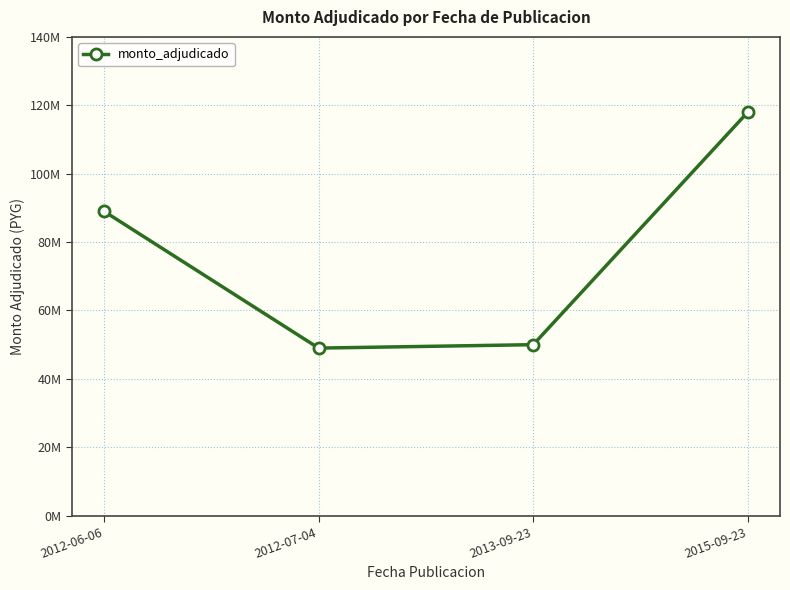

Where does the data first go above 89000000?

2015-09-23